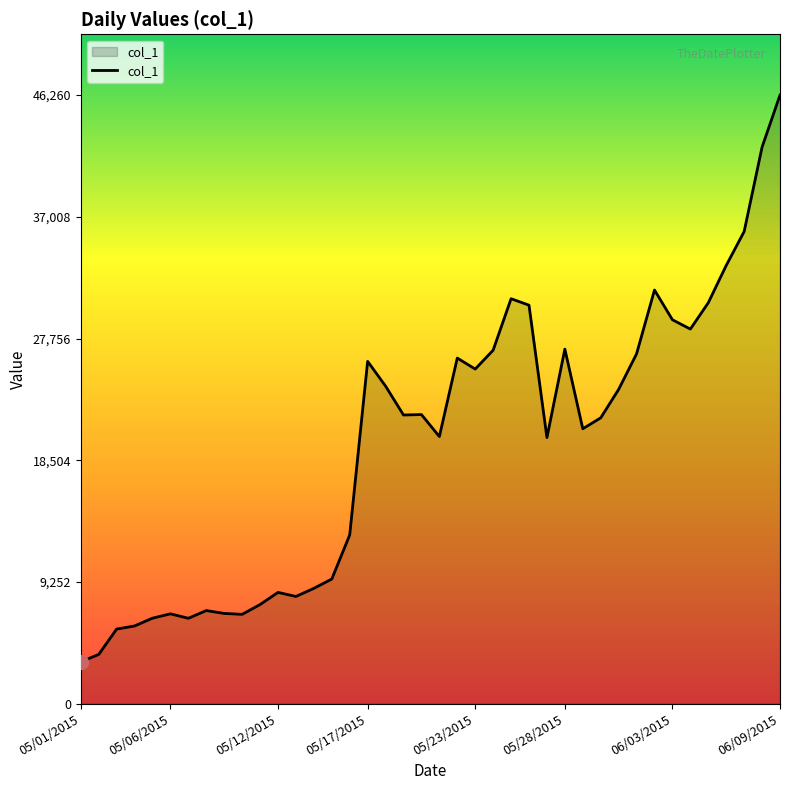

What is the maximum value shown in the chart?

46260